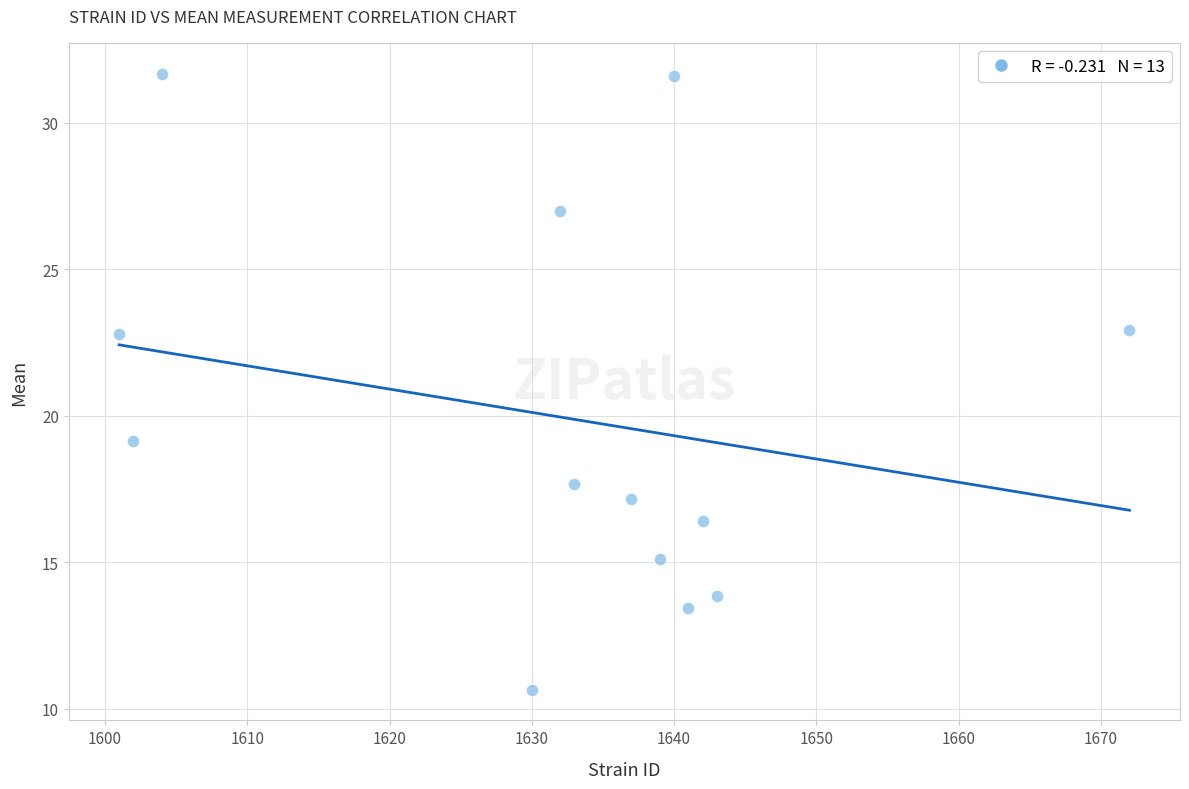

What is the range of X values (max minus min)?

71.0